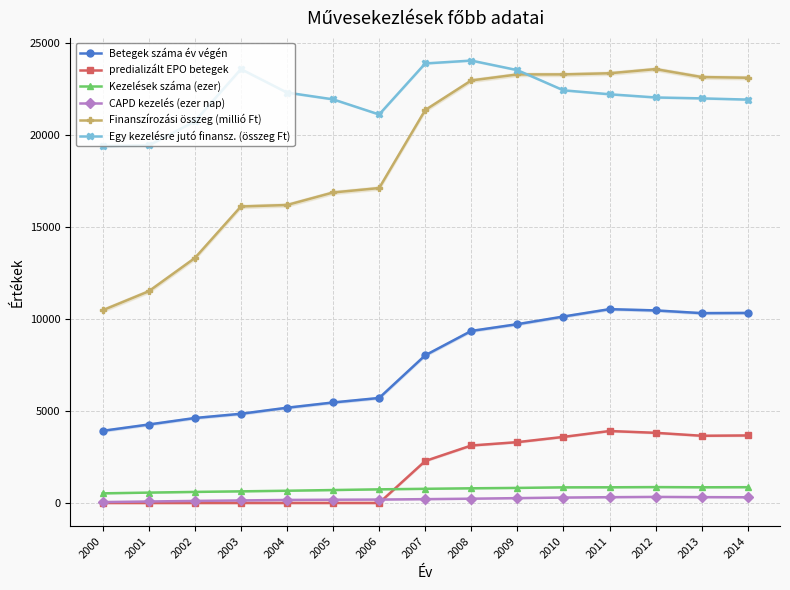

What are all the series names shown in the legend?

Betegek száma év végén, predializált EPO betegek, Kezelések száma (ezer), CAPD kezelés (ezer nap), Finanszírozási összeg (millió Ft), Egy kezelésre jutó finansz. (összeg Ft)